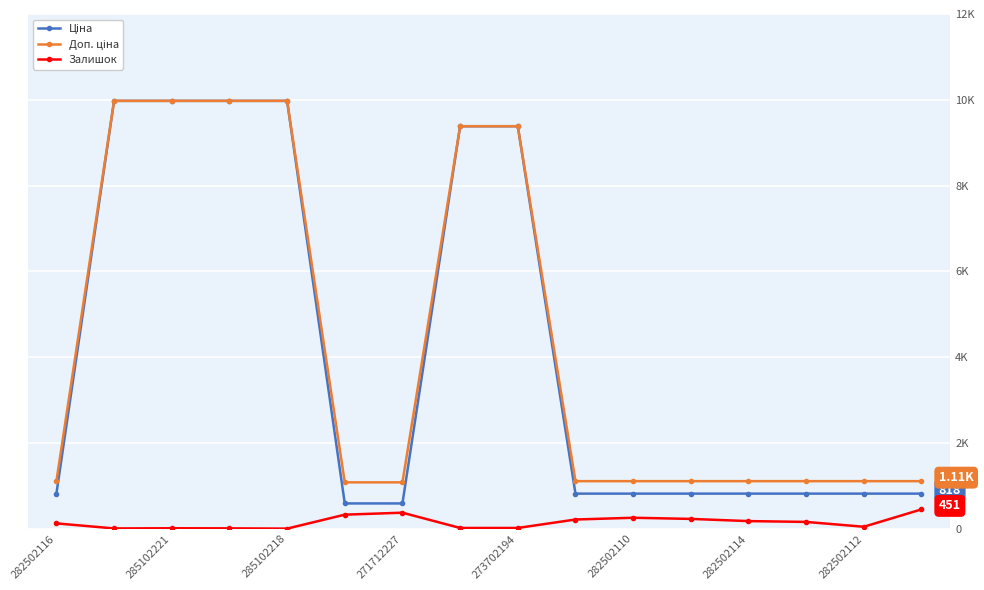

True or false: Залишок and Доп. ціна intersect in this chart.

False